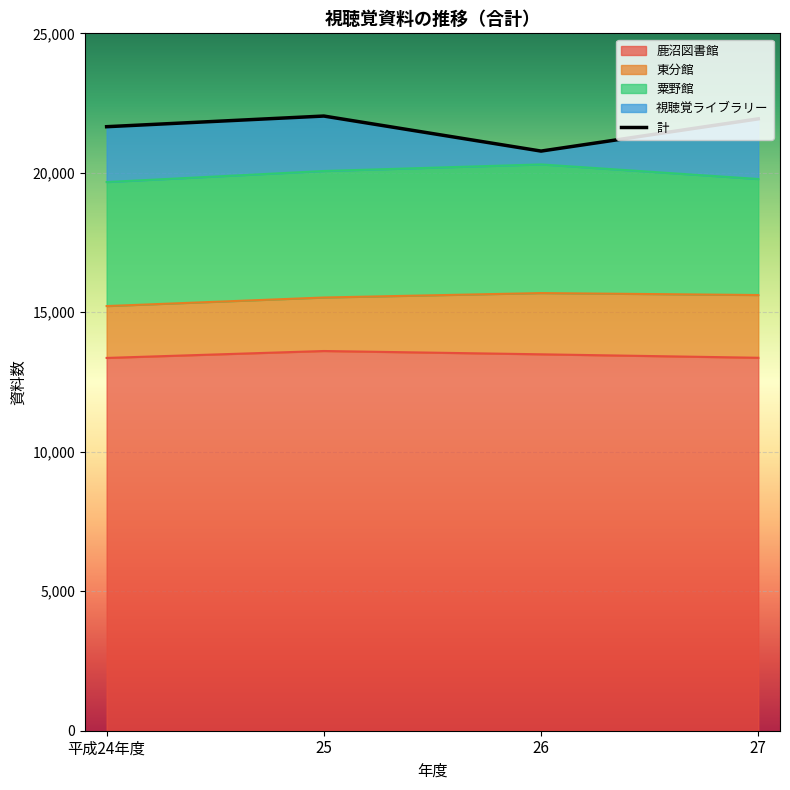

What is the smallest value displayed?

20779